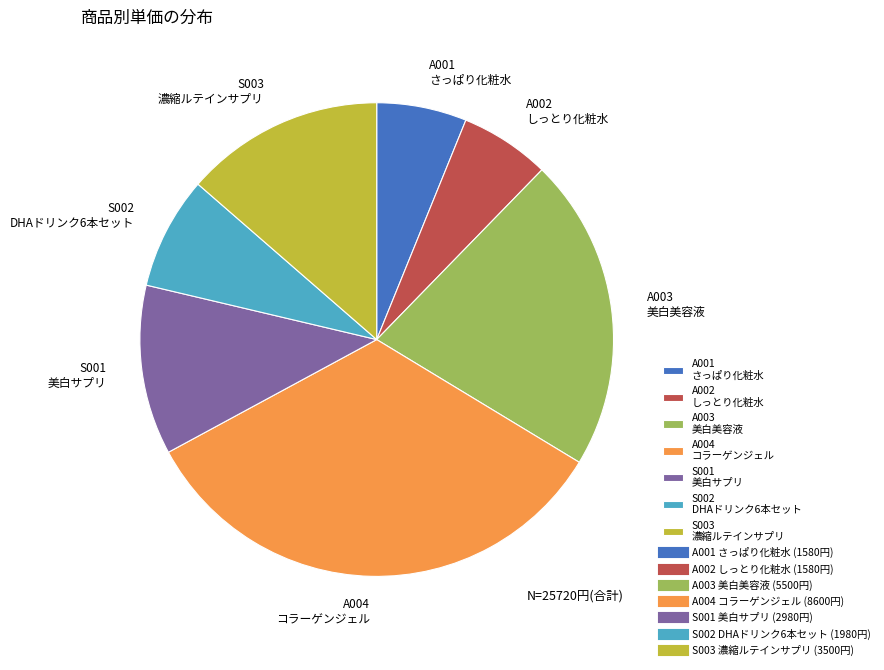

Does S002 DHAドリンク6本セット represent more than half of the total?

No